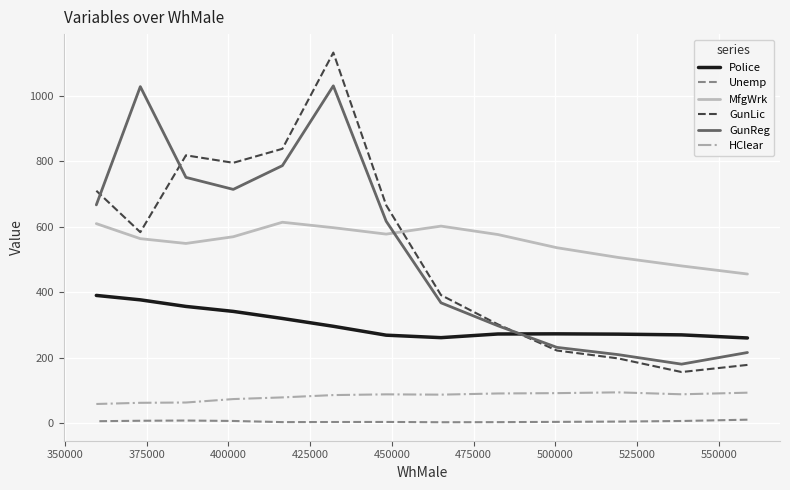

Is the value of HClear at 500000 greater than the value of GunLic at 400000?

No